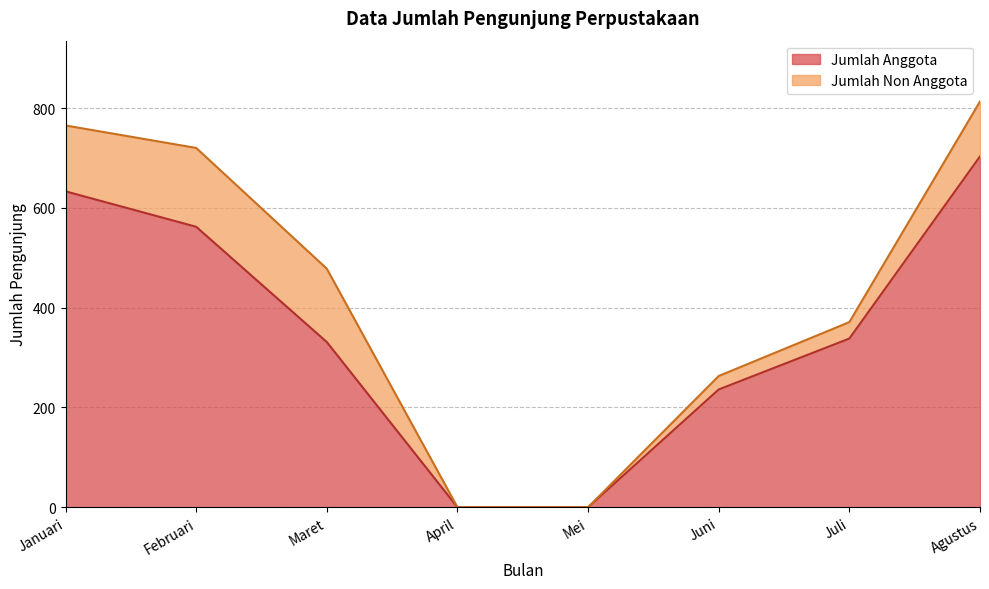

Rank the categories by value from lowest to highest.

April, Mei, Juni, Maret, Juli, Februari, Januari, Agustus